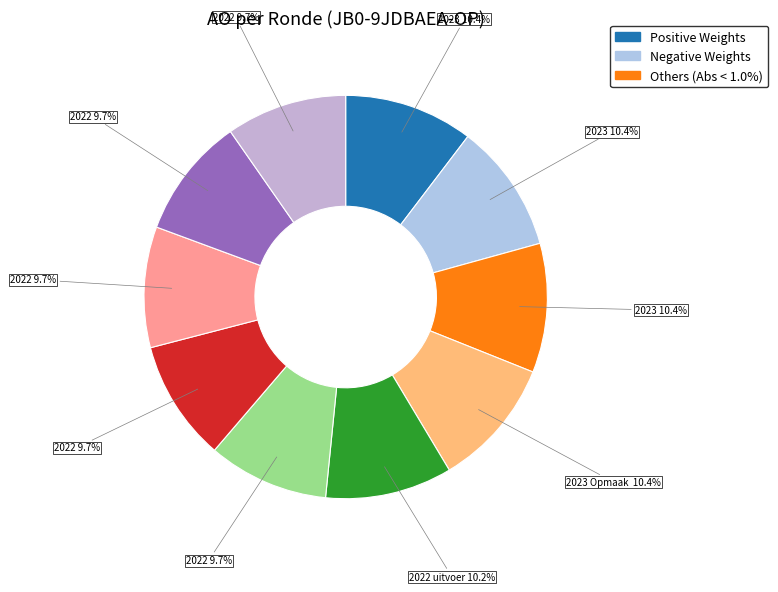

To the nearest percent, what is the difference between the largest and smallest slice percentages?

1%